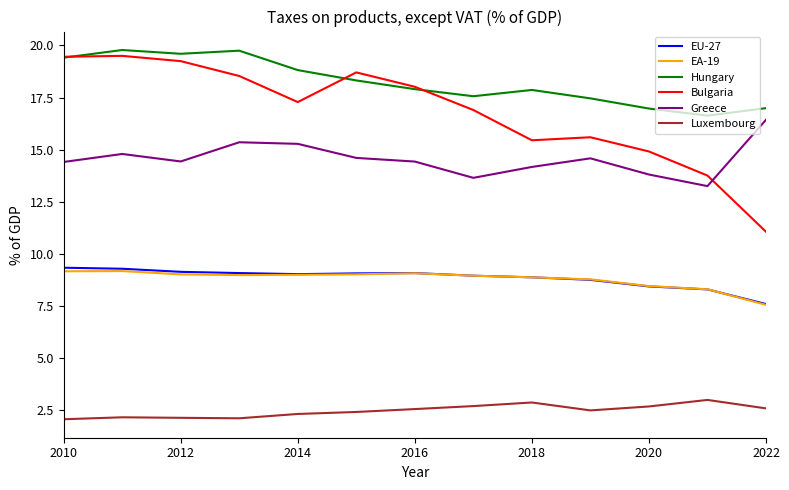

How many values in the EA-19 series exceed 8?

12